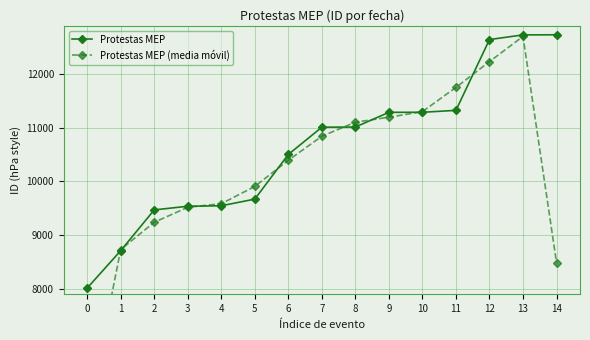

What is the maximum value for Protestas MEP?

12733